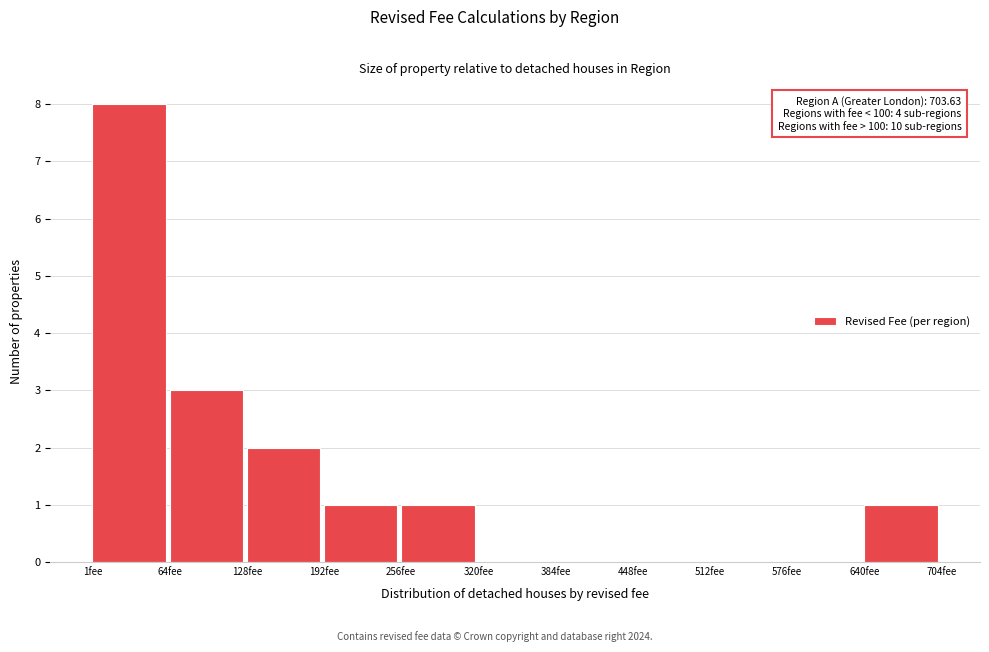

Which range on the x-axis has the tallest bar?

0 to 60